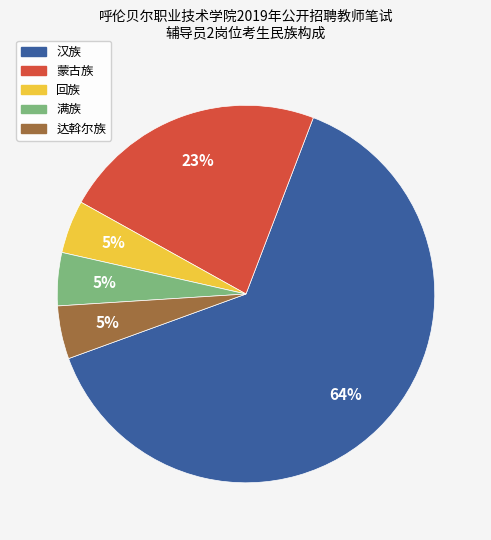

Which has a higher value, 满族 or 蒙古族?

蒙古族